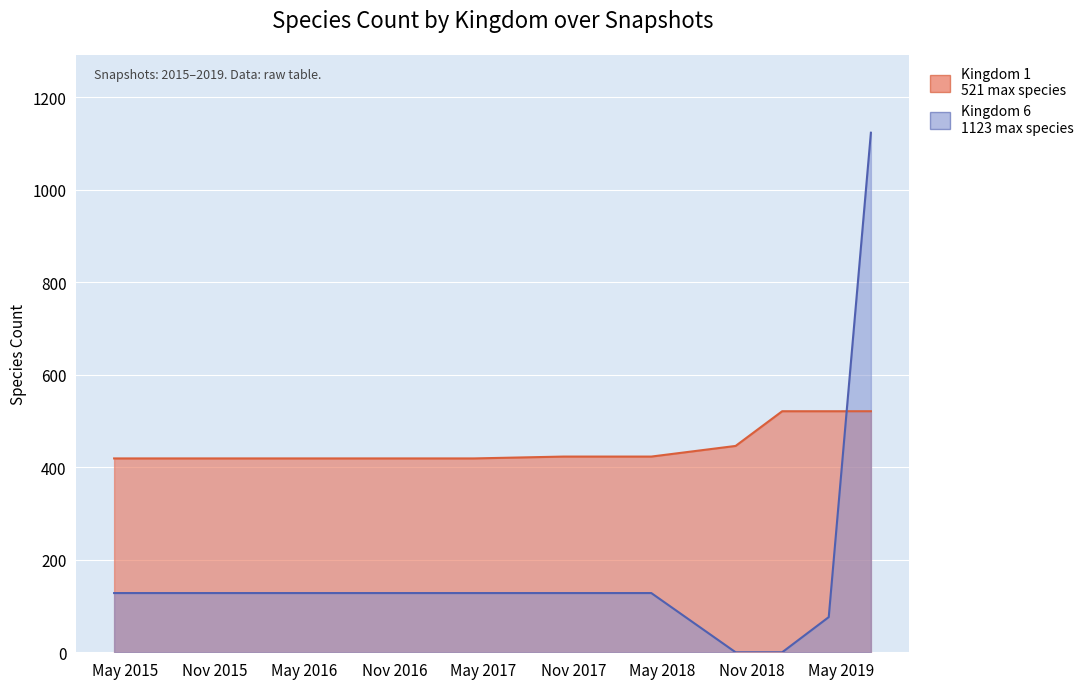

True or false: Kingdom 1 has more than 0 points higher than both neighbors.

False